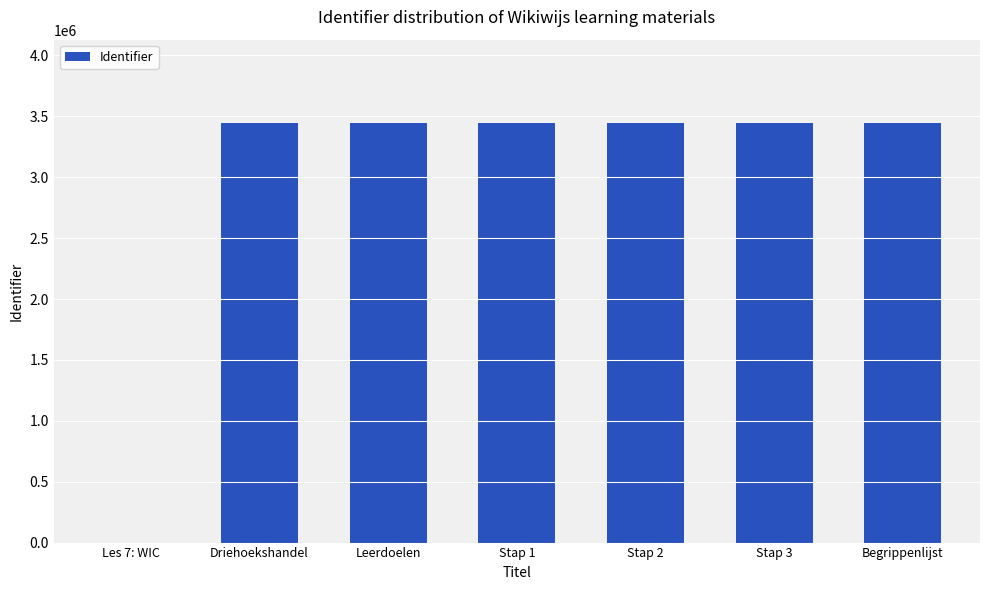

Read the value at Driehoekshandel, to the nearest 50.

3441500